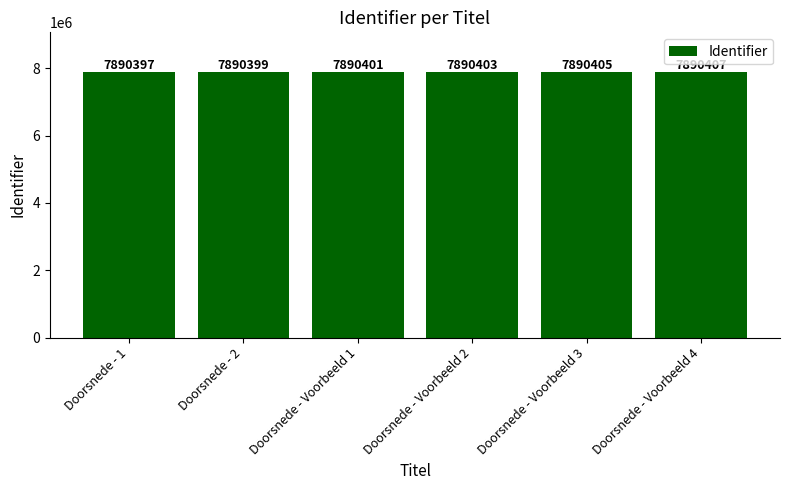

Which label corresponds to the smallest value in the chart?

Doorsnede - 1